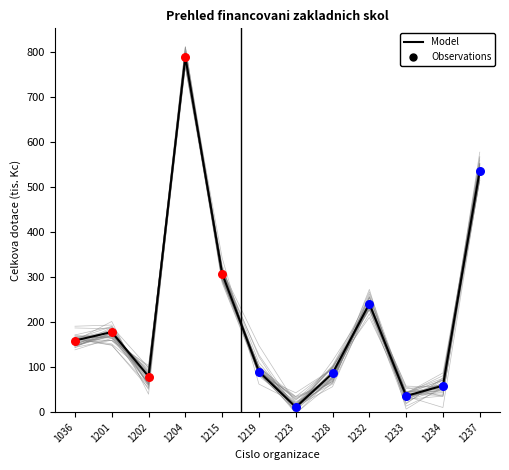

Approximately how many times larger is the value at 1228 compared to 1234?

1.5